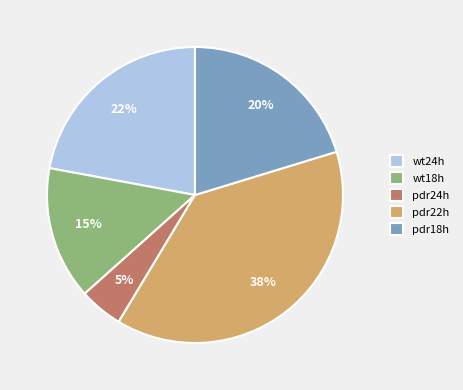

How many segments does this pie chart have?

5